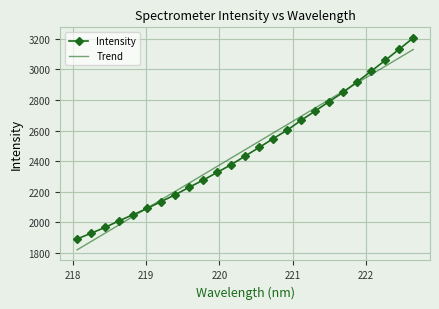

How many values in the Intensity series are below 2433?

12